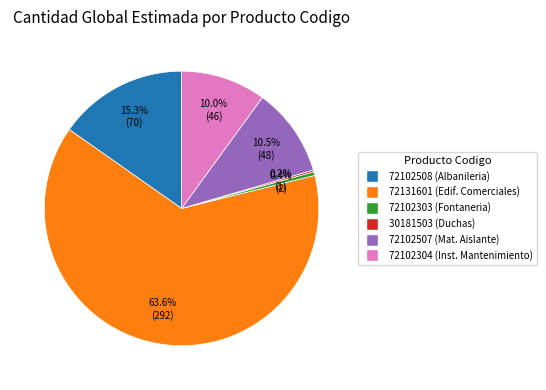

Which has a higher value, 72102303 (Fontaneria) or 72102507 (Mat. Aislante)?

72102507 (Mat. Aislante)